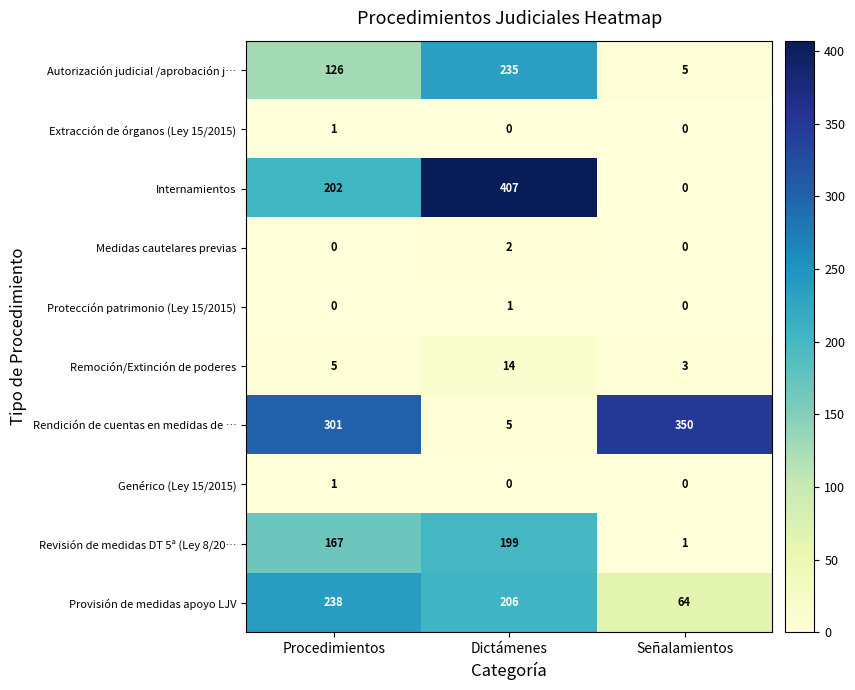

At how many categories does at least one series exceed 178?

3